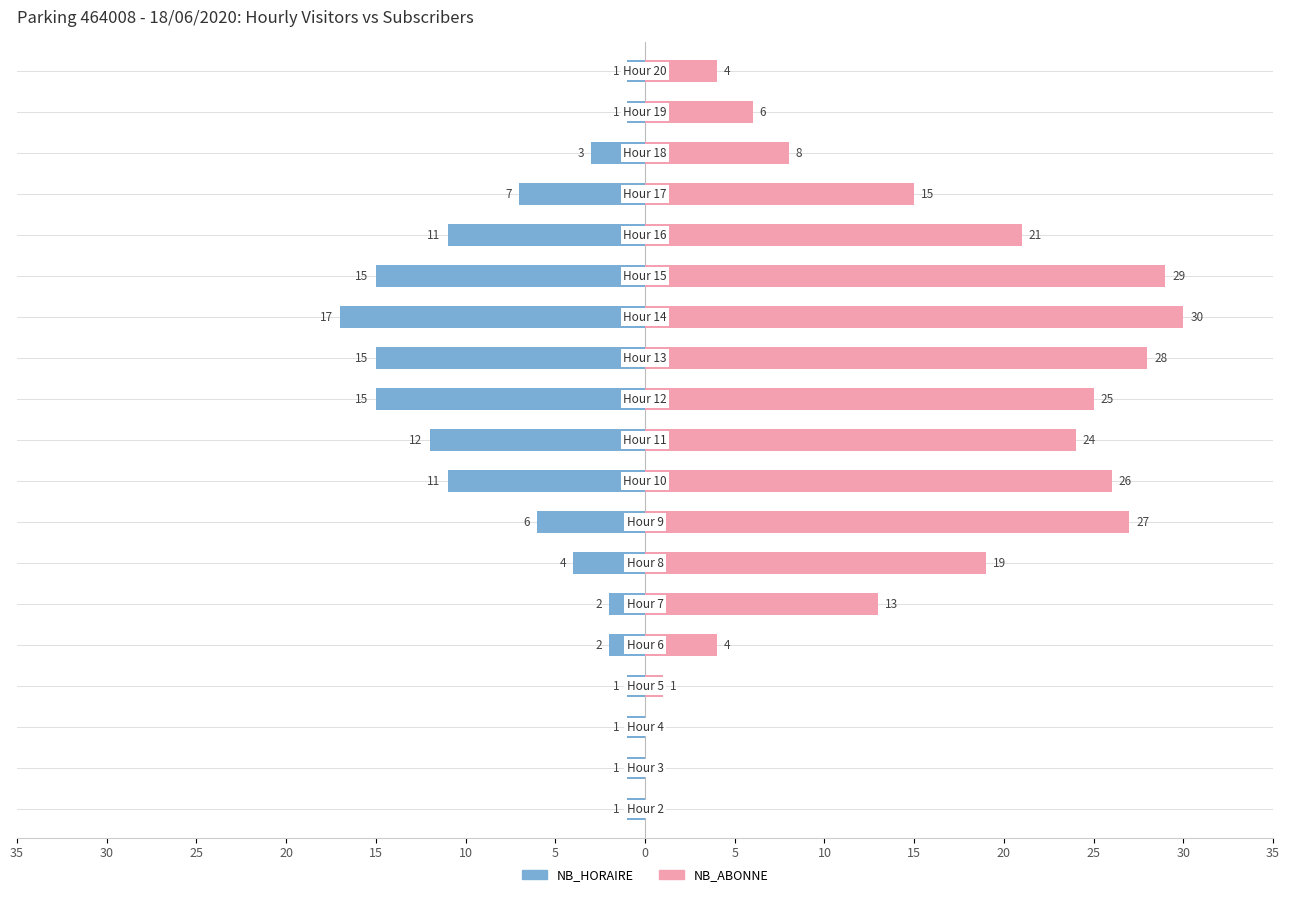

Is it true that NB_ABONNE equals 18 at 25?

False